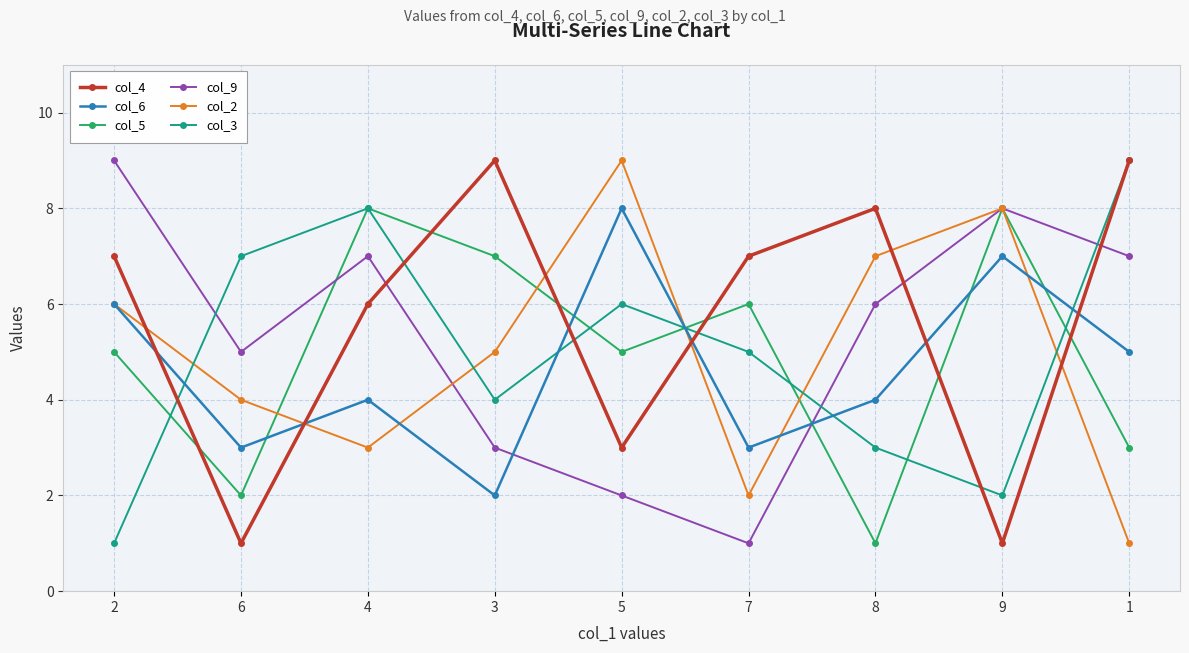

Count the number of data series in this chart.

6